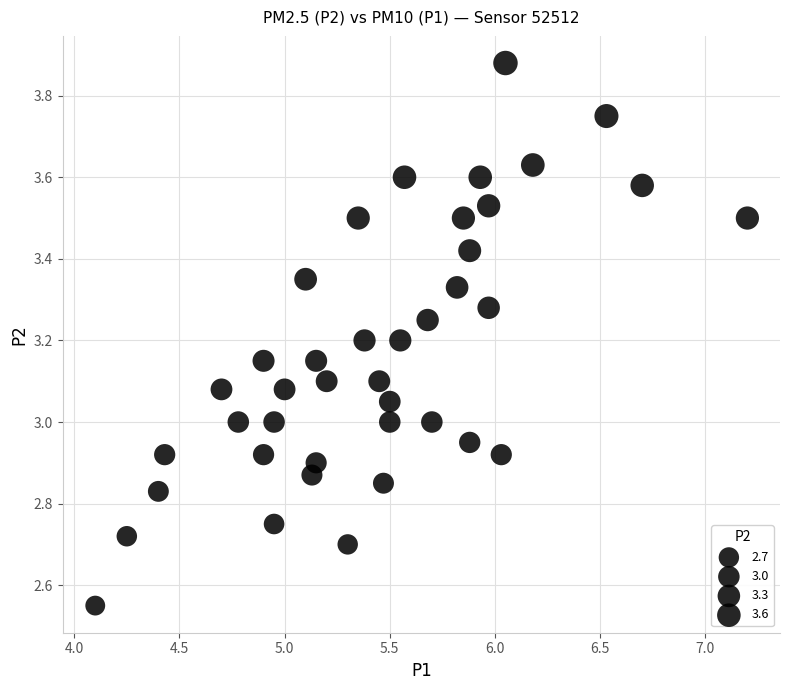

Count the number of points in this scatter plot.

40